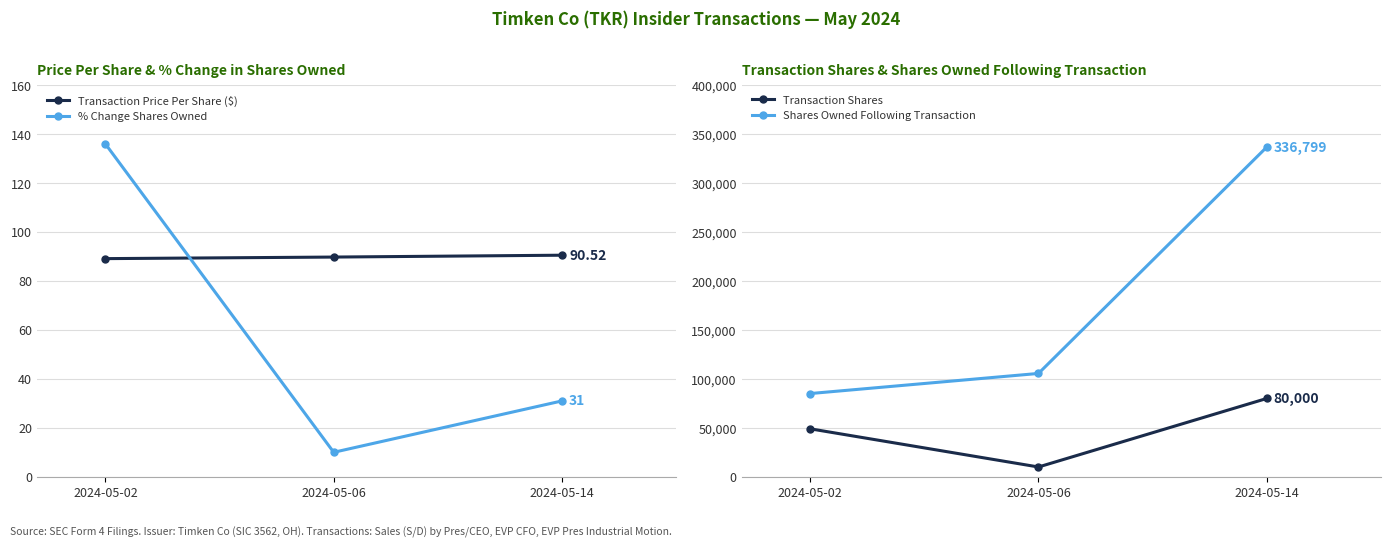

What are all the series names shown in the legend?

Transaction Price Per Share ($), % Change Shares Owned, Transaction Shares, Shares Owned Following Transaction